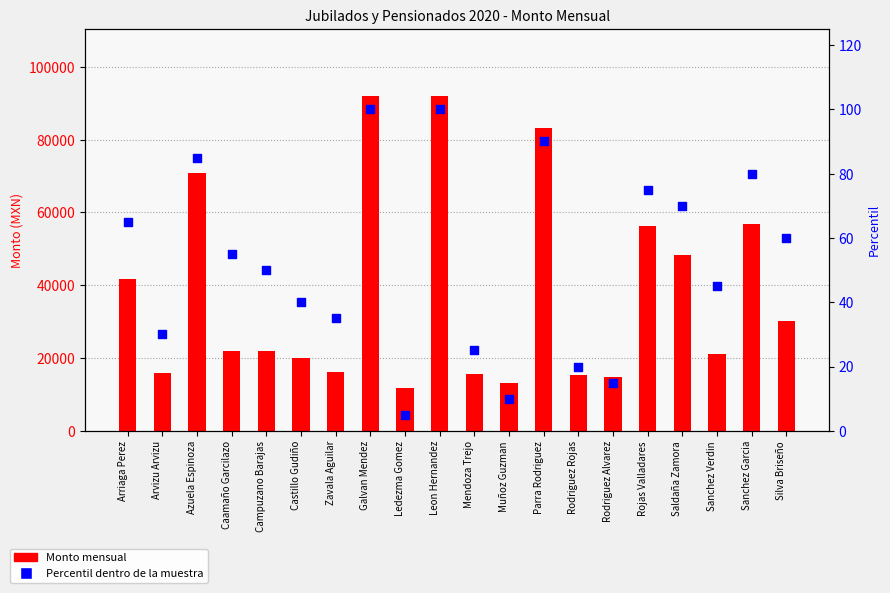

Is the value of Percentil dentro de la muestra at Caamaño Garcilazo greater than the value of Monto de la porción de su pensión que recibe at Castillo Gudiño?

No